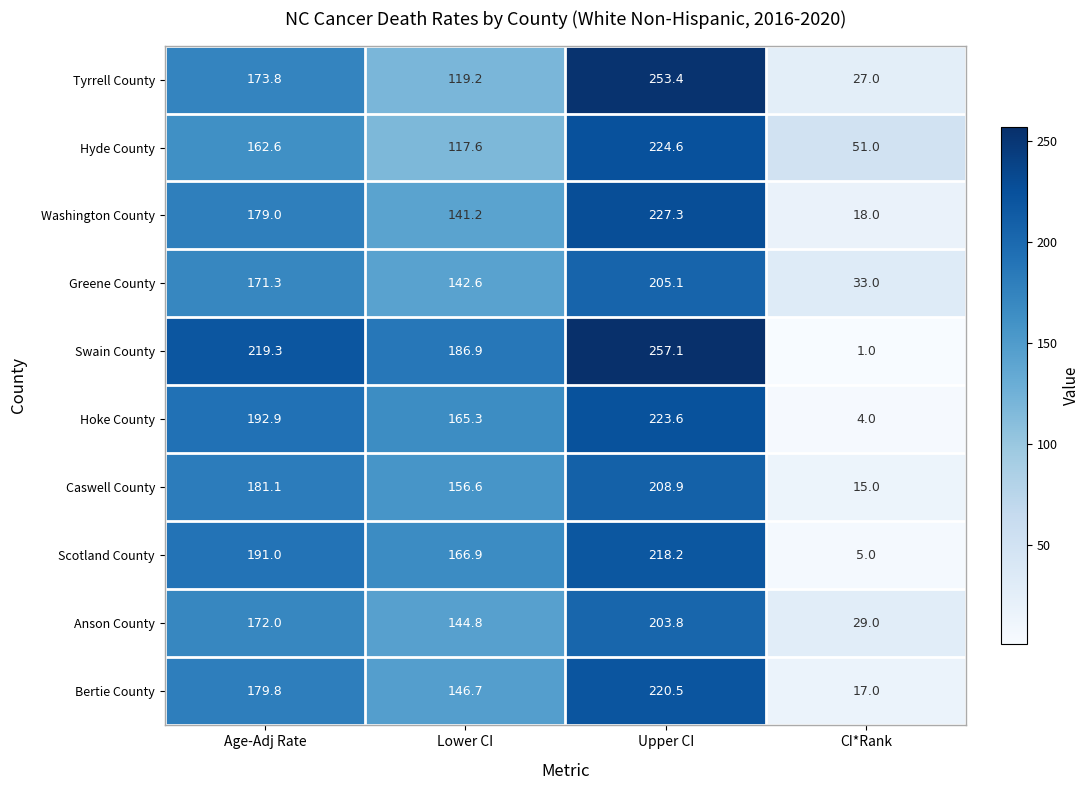

Rank the series by their maximum value, from highest to lowest.

Swain County, Tyrrell County, Washington County, Hyde County, Hoke County, Bertie County, Scotland County, Caswell County, Greene County, Anson County